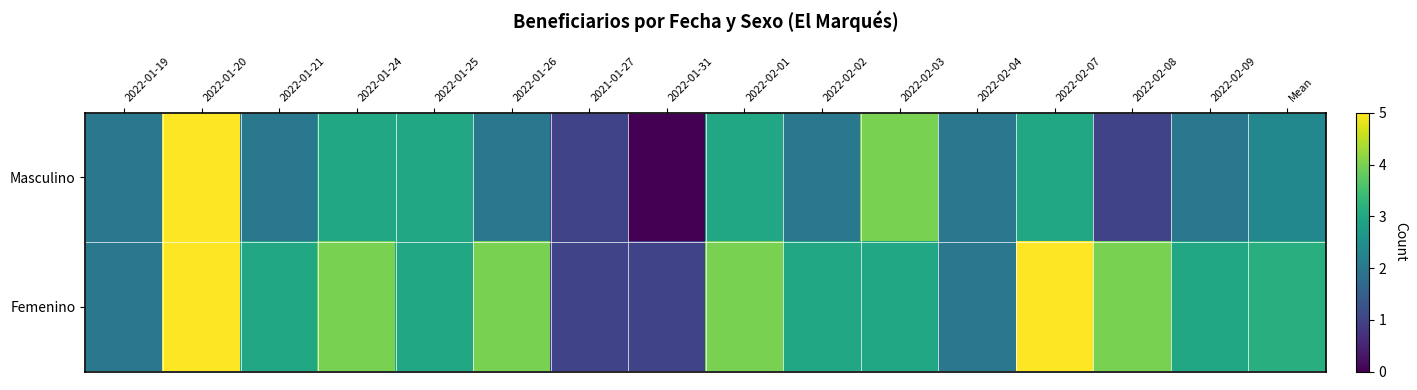

Which series changed the most between 2022-01-25 and 2022-01-31?

Masculino